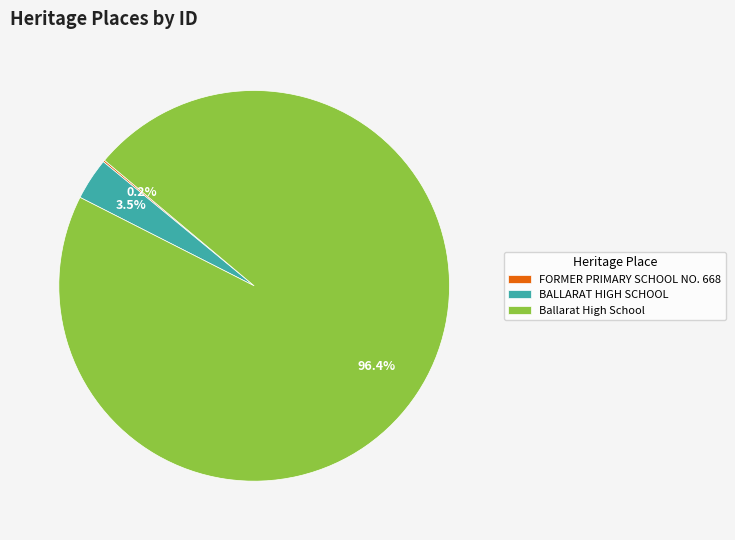

Which slice represents more than half of the pie?

Ballarat High School